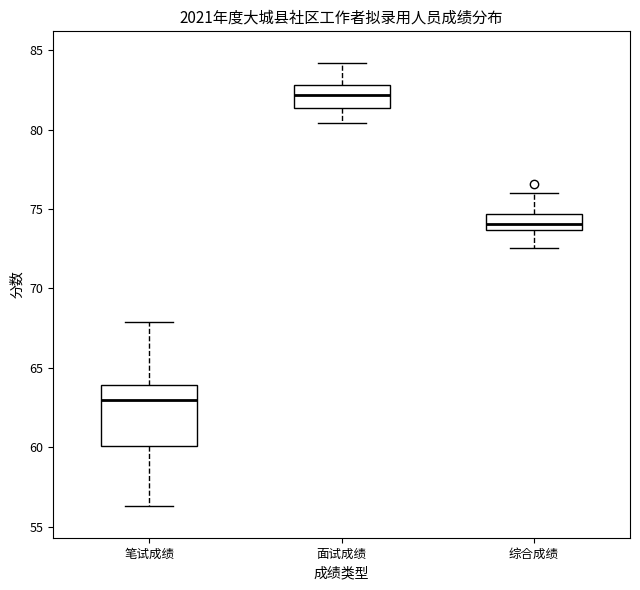

Reading left to right, transcribe this box plot: for each box, give where its median line is, the range the box spans, and where its two whiskers end, as read against the y-axis. The values are not printed on the chart, so give them approximately, as read against the axis.

笔试成绩: median 63.0, box 60.0 to 64.0, whiskers 56.5 to 68.0
面试成绩: median 82.0, box 81.5 to 83.0, whiskers 80.5 to 84.0
综合成绩: median 74.0, box 73.5 to 74.5, whiskers 72.5 to 76.0